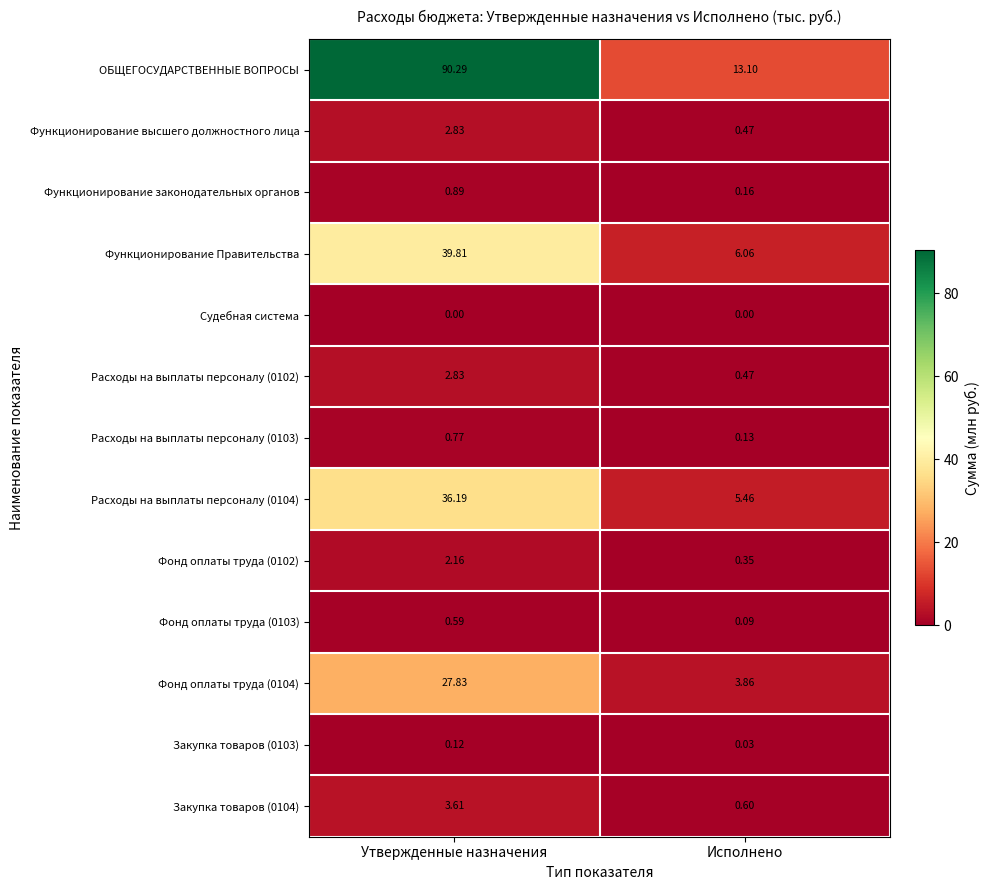

At how many categories does at least one series exceed 24?

1